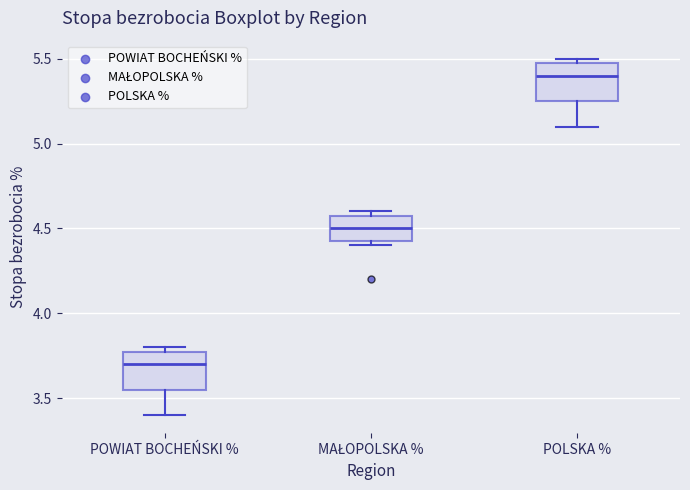

Which box's median line is the lowest?

POWIAT BOCHEŃSKI %